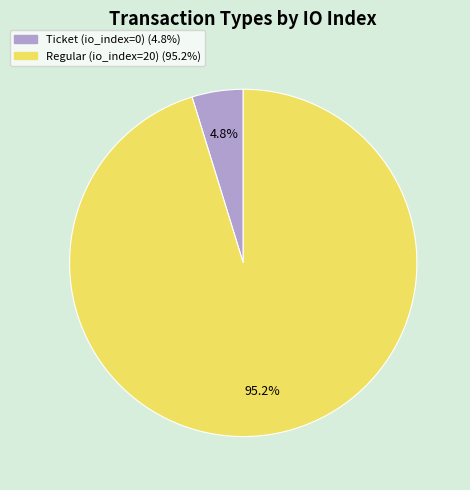

To the nearest percent, what portion does Regular (io_index=20) represent?

95%